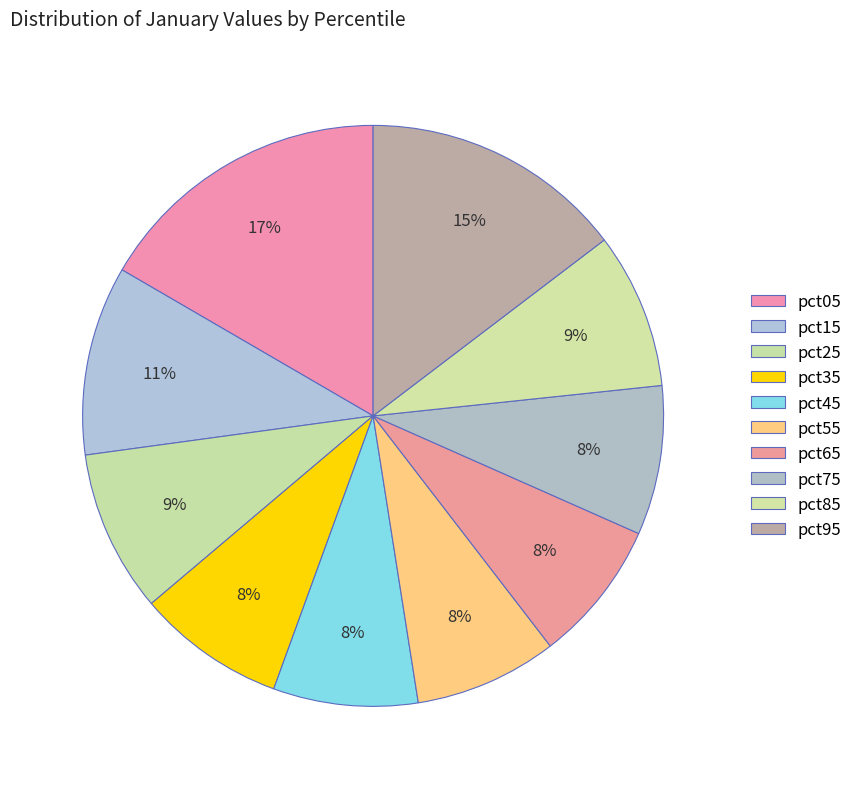

Count the number of slices in the pie.

10